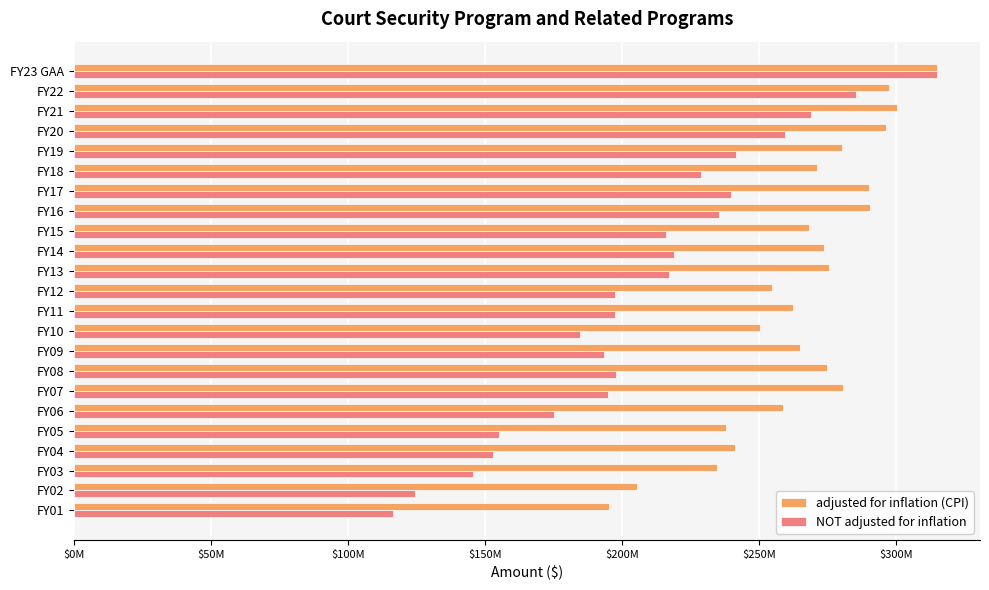

What are all the series names shown in the legend?

adjusted for inflation (CPI), NOT adjusted for inflation